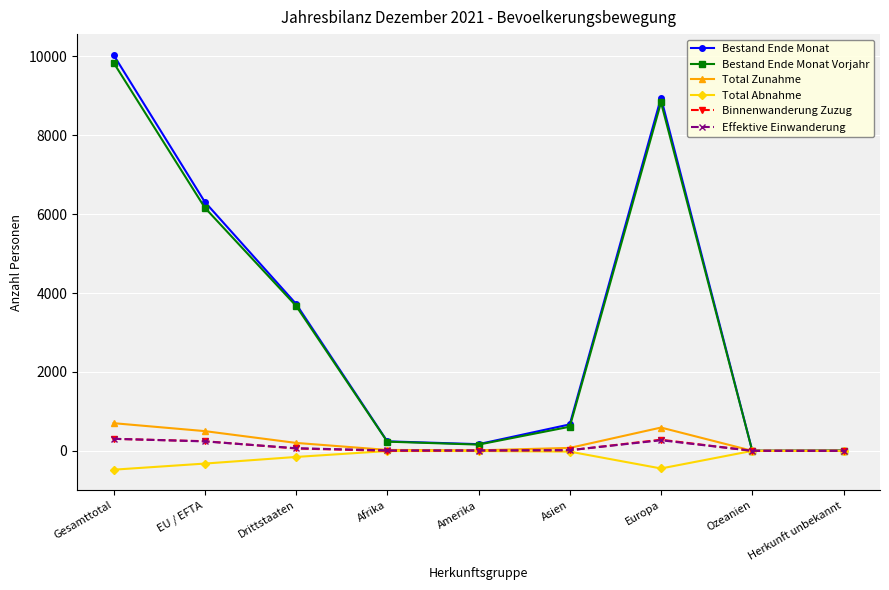

What is the difference between the maximum and minimum values in the Total Zunahme series?

701